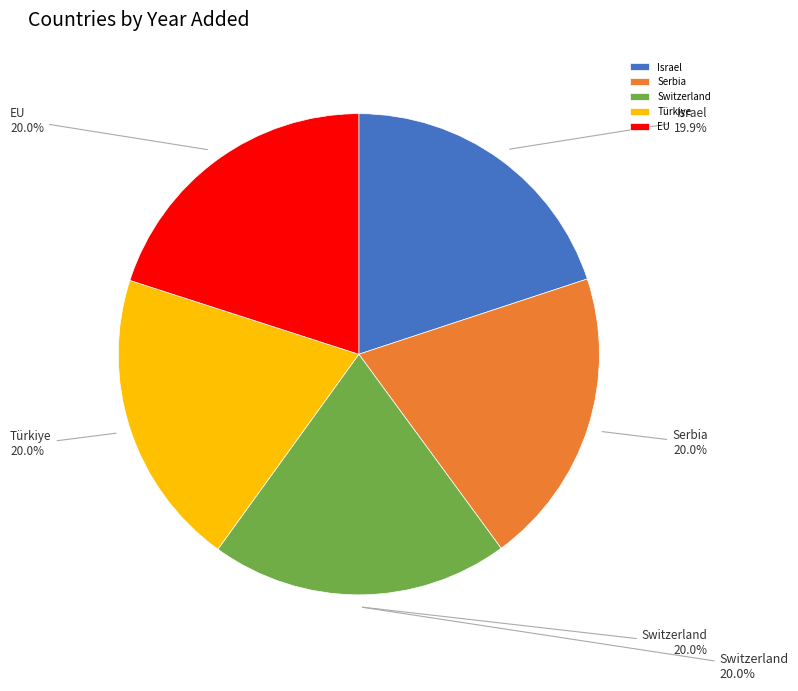

Combined, what portion of the pie is EU and Serbia?

40.0%